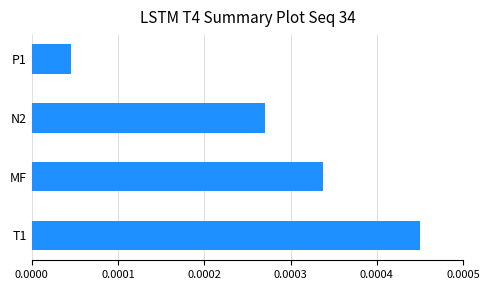

How many bars are there in total?

4